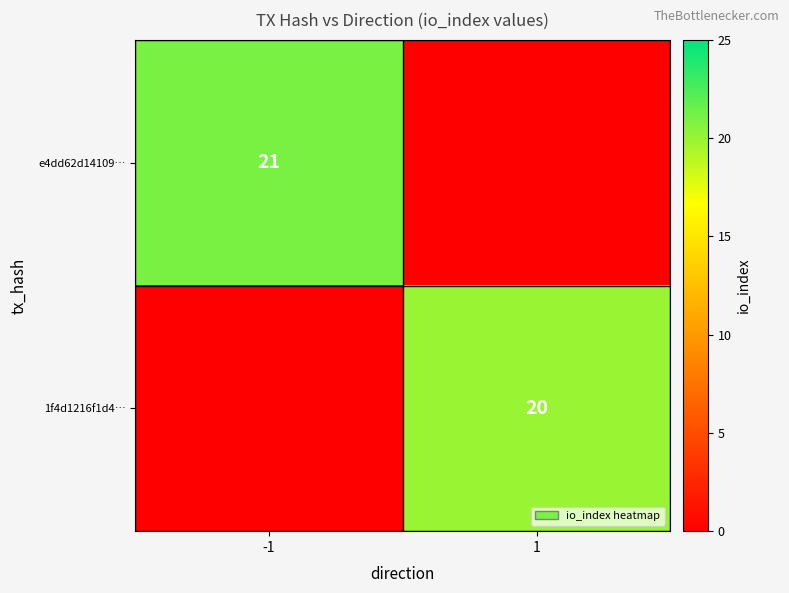

The e4dd62d14109… series shows 31 at -1. True or false?

False